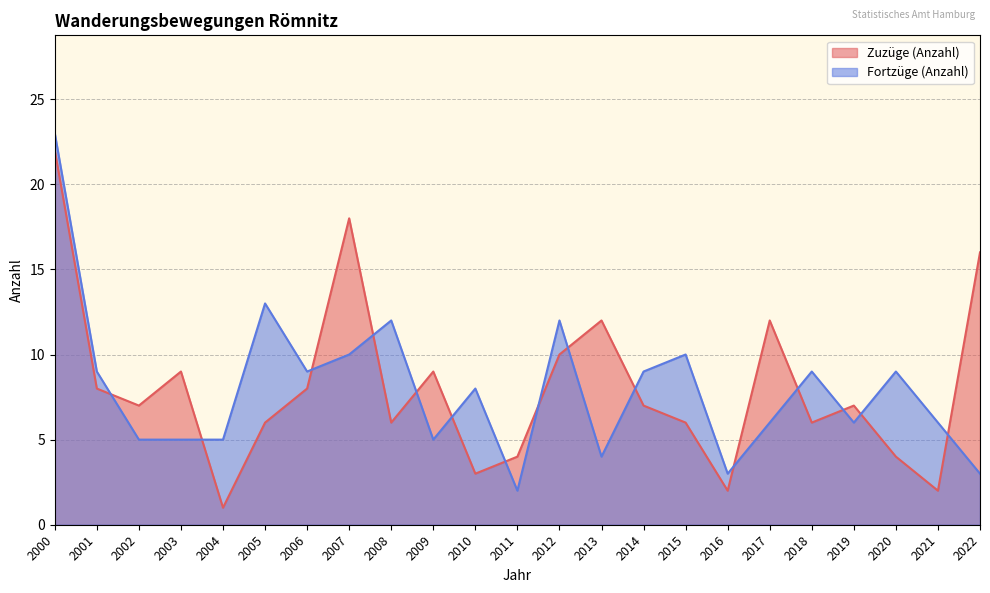

Reading left to right, extract all data points from this chart.

Zuzüge (Anzahl): 2000=22	2001=8	2002=7	2003=9	2004=1	2005=6	2006=8	2007=18	2008=6	2009=9	2010=3	2011=4	2012=10	2013=12	2014=7	2015=6	2016=2	2017=12	2018=6	2019=7	2020=4	2021=2	2022=16
Fortzüge (Anzahl): 2000=23	2001=9	2002=5	2003=5	2004=5	2005=13	2006=9	2007=10	2008=12	2009=5	2010=8	2011=2	2012=12	2013=4	2014=9	2015=10	2016=3	2017=6	2018=9	2019=6	2020=9	2021=6	2022=3